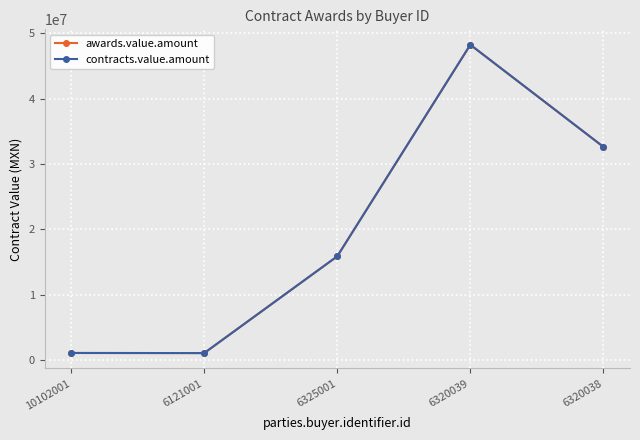

True or false: contracts.value.amount and awards.value.amount intersect in this chart.

False